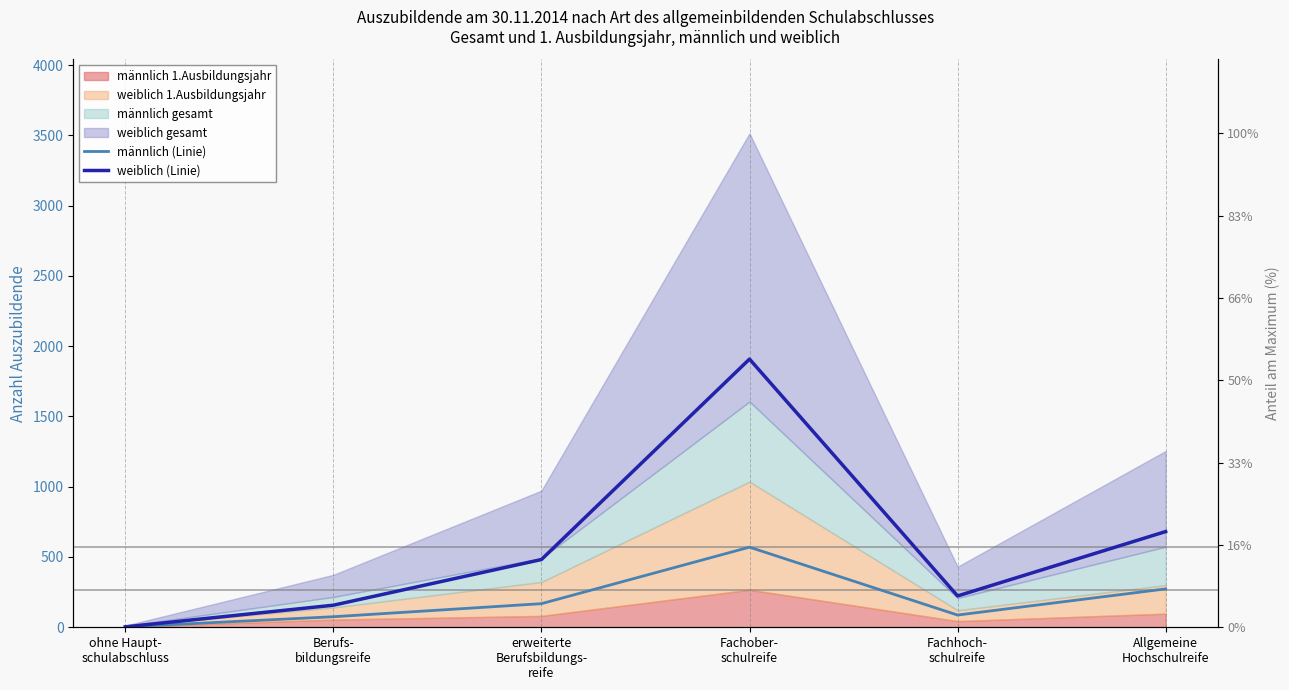

What is the value of the weiblich (Linie) point at the 1st from the left?

3